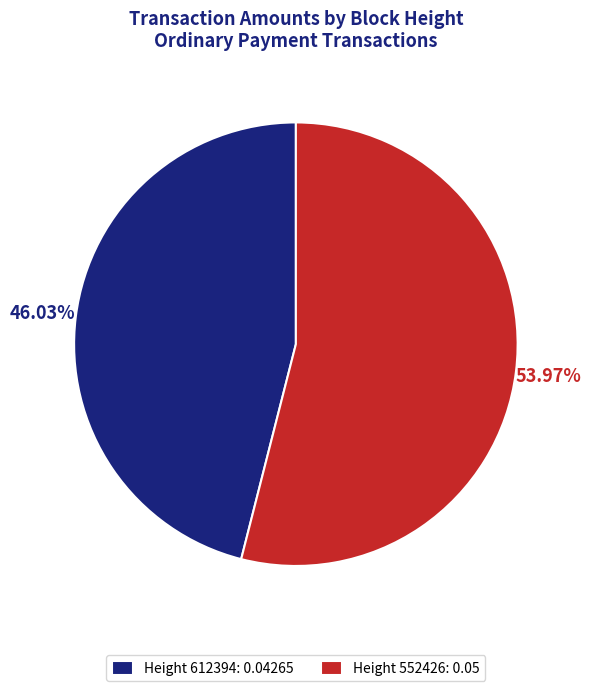

Count the number of slices in the pie.

2